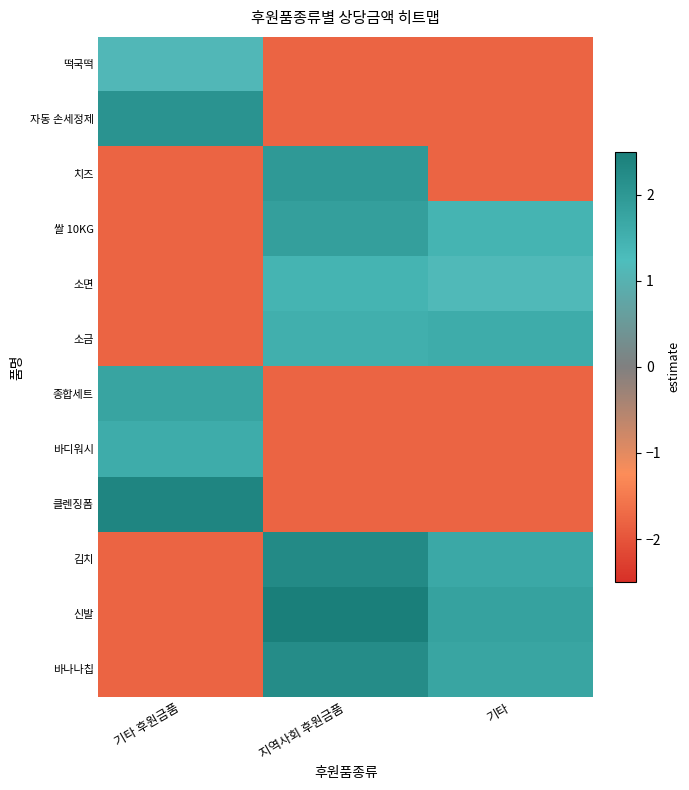

Reading left to right, list all the values displayed in this chart.

떡국떡: 기타 후원금품=1.1	지역사회 후원금품=-1.8	기타=-1.8
자동 손세정제: 기타 후원금품=2.1	지역사회 후원금품=-1.8	기타=-1.8
치즈: 기타 후원금품=-1.8	지역사회 후원금품=2.0	기타=-1.8
쌀 10KG: 기타 후원금품=-1.8	지역사회 후원금품=1.8	기타=1.4
소면: 기타 후원금품=-1.8	지역사회 후원금품=1.4	기타=1.2
소금: 기타 후원금품=-1.8	지역사회 후원금품=1.5	기타=1.6
종합세트: 기타 후원금품=1.8	지역사회 후원금품=-1.8	기타=-1.8
바디워시: 기타 후원금품=1.6	지역사회 후원금품=-1.8	기타=-1.8
클렌징폼: 기타 후원금품=2.3	지역사회 후원금품=-1.8	기타=-1.8
김치: 기타 후원금품=-1.8	지역사회 후원금품=2.3	기타=1.7
신발: 기타 후원금품=-1.8	지역사회 후원금품=2.5	기타=1.8
바나나칩: 기타 후원금품=-1.8	지역사회 후원금품=2.2	기타=1.7